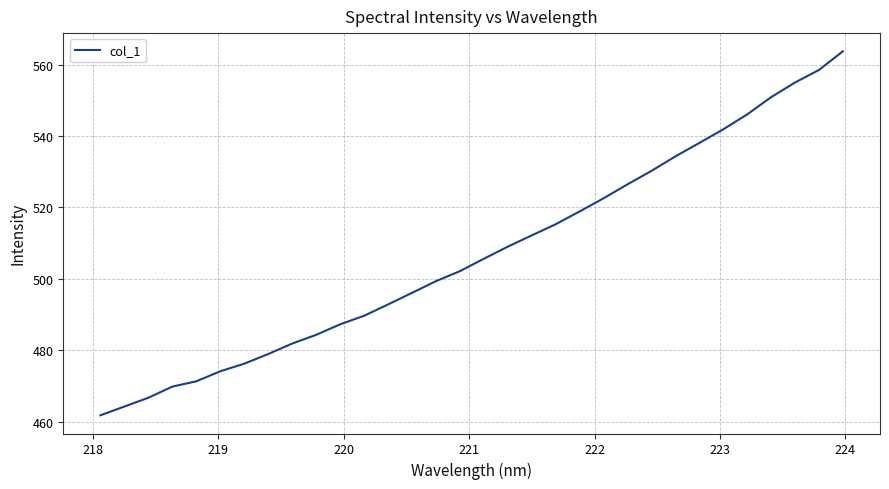

What is the difference between the maximum and minimum values?

102.0